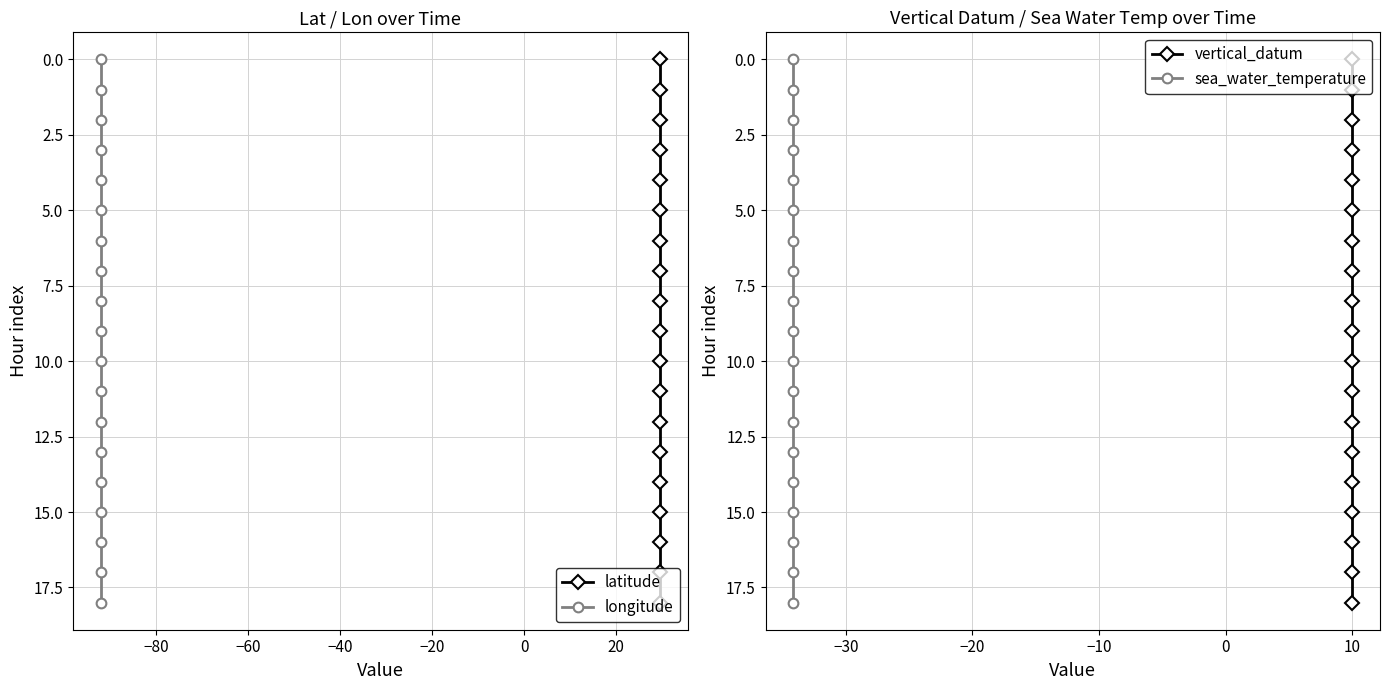

What are all the series names shown in the legend?

latitude, longitude, vertical_datum, sea_water_temperature